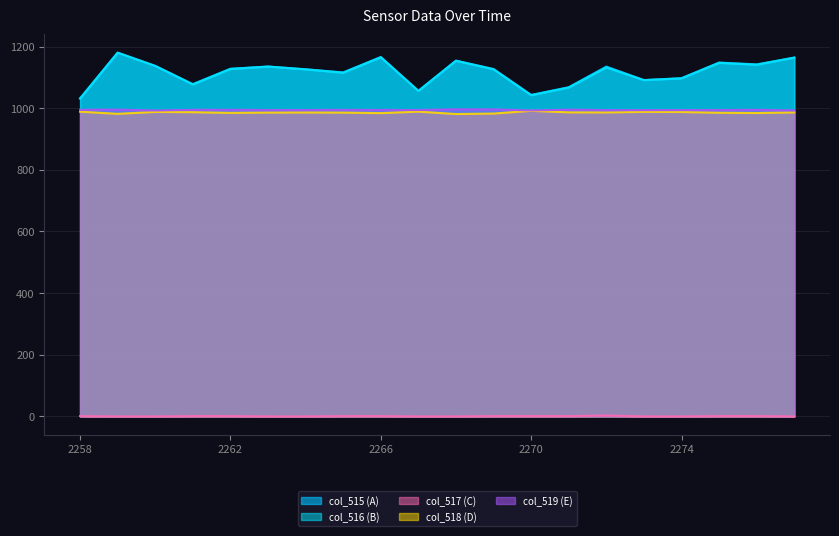

True or false: col_516 and col_515 cross at least once.

False